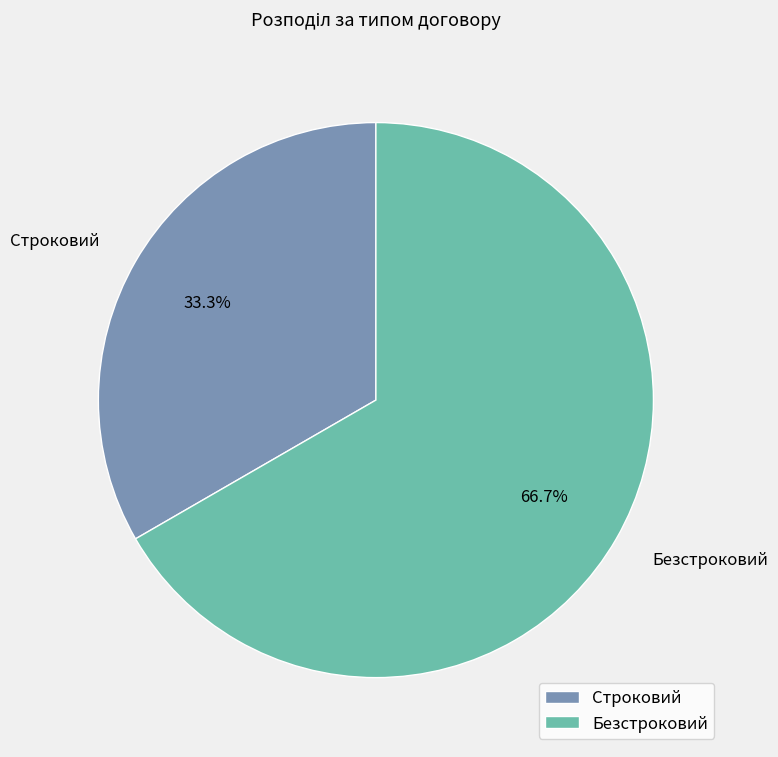

Count the number of slices in the pie.

2